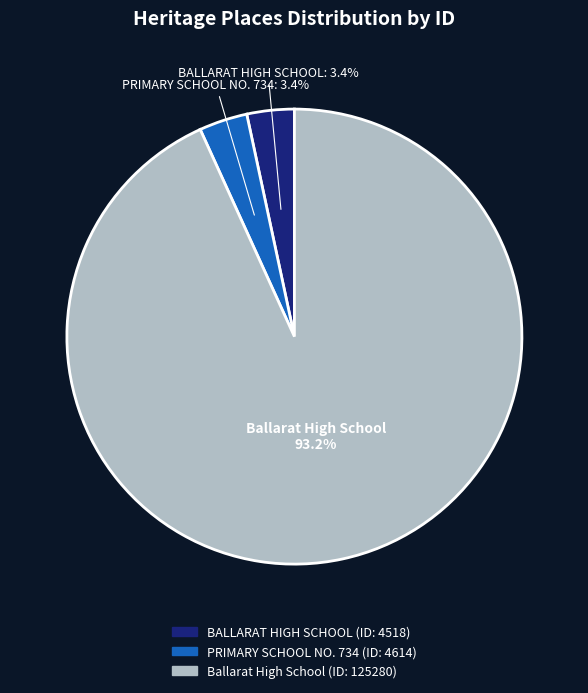

To the nearest percent, what percentage of the pie is BALLARAT HIGH SCHOOL?

3%